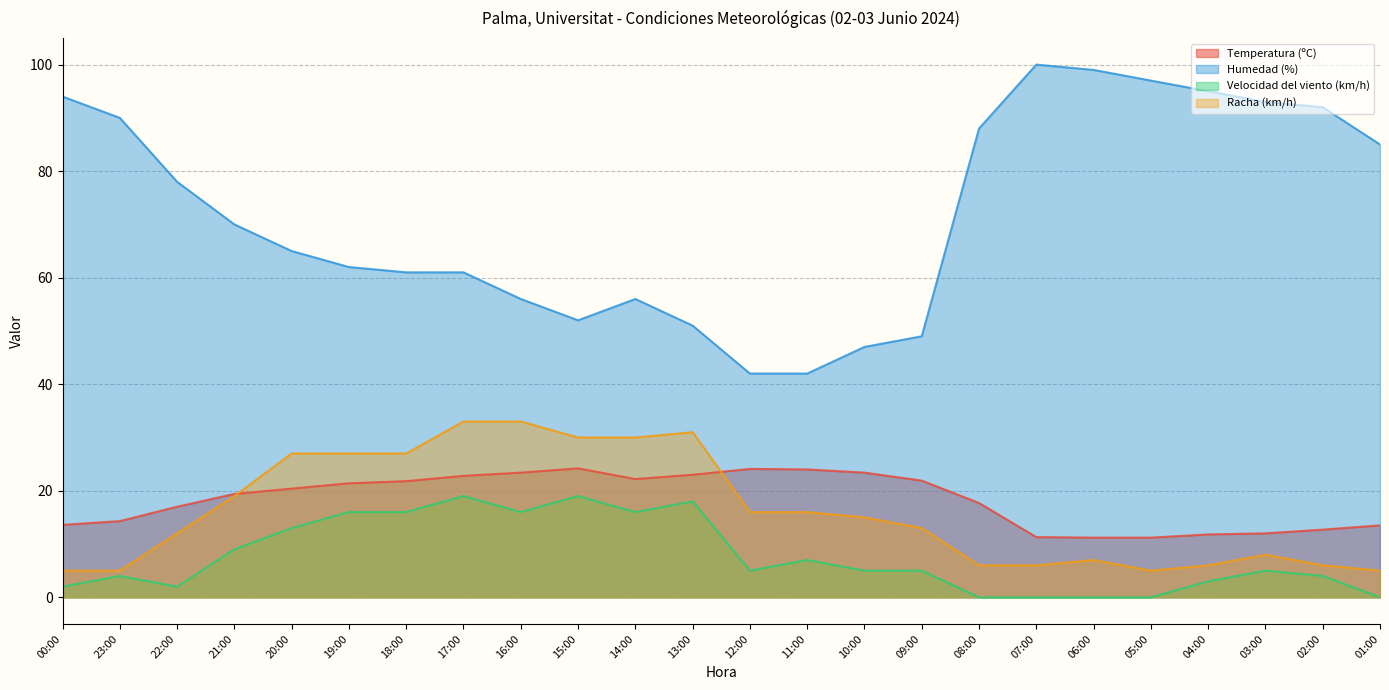

Does the chart display data point markers on the line(s)?

No